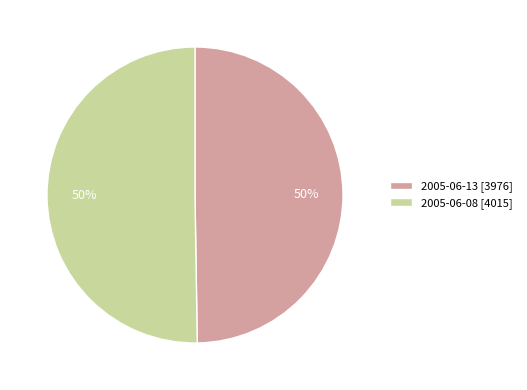

What is the ratio of the value at 2005-06-13 to the value at 2005-06-08?

1.0